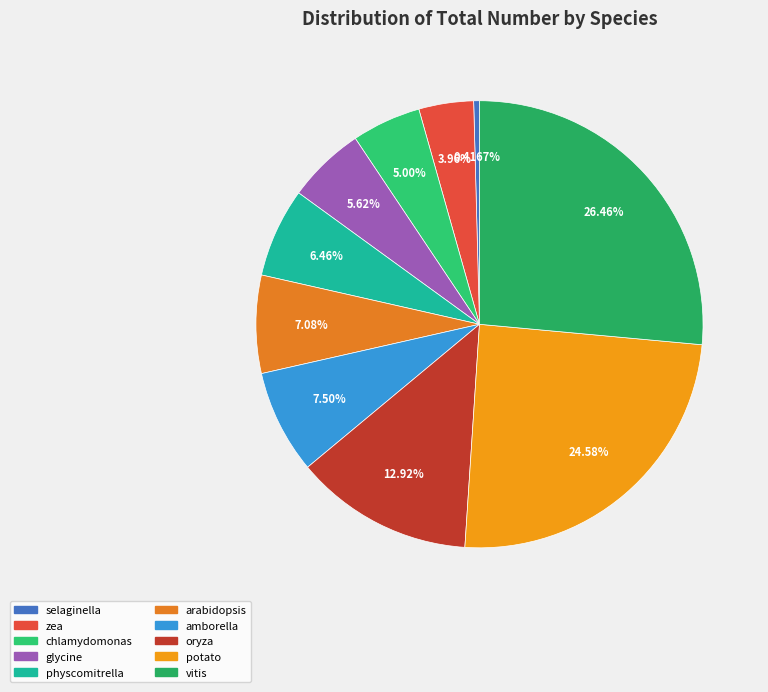

Is there any slice that represents more than half of the pie?

No